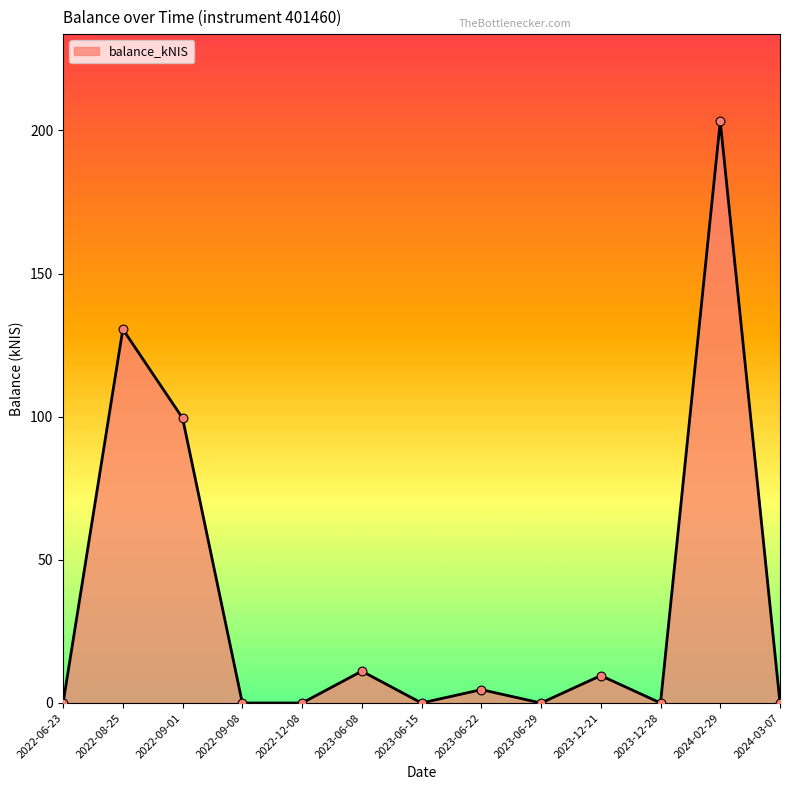

Which has a higher value, 2022-09-08 or 2023-06-08?

2023-06-08